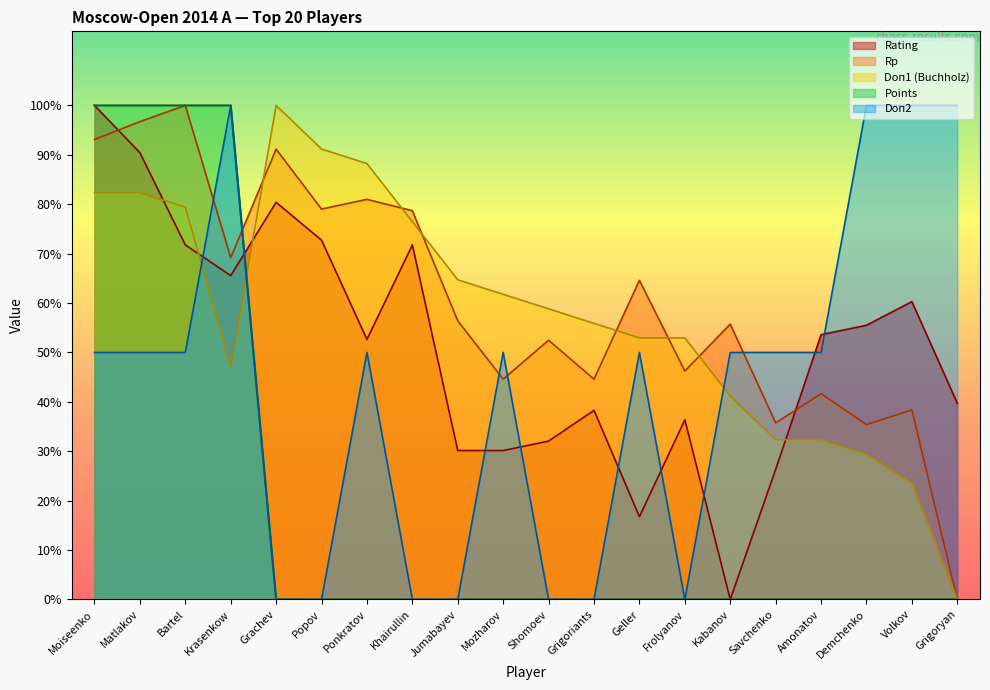

What is the sum of all Doп1 values?

1152.9